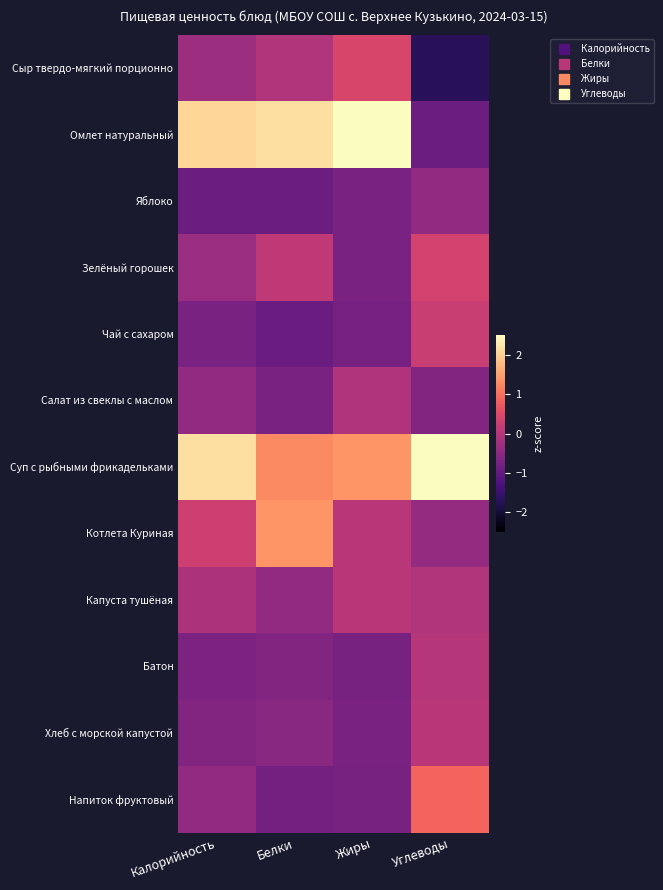

What is the minimum value shown in the chart?

-1.7